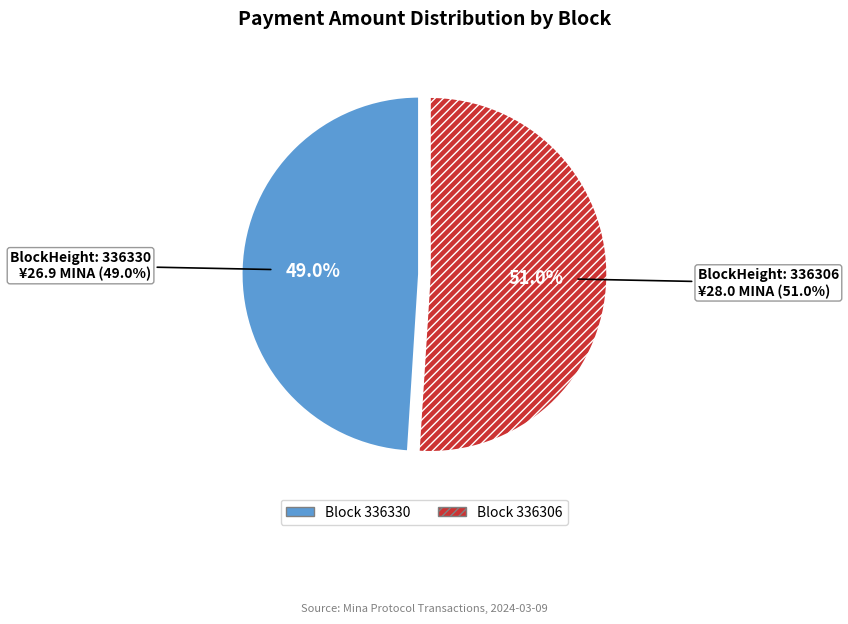

What is the largest slice in the pie chart?

336306